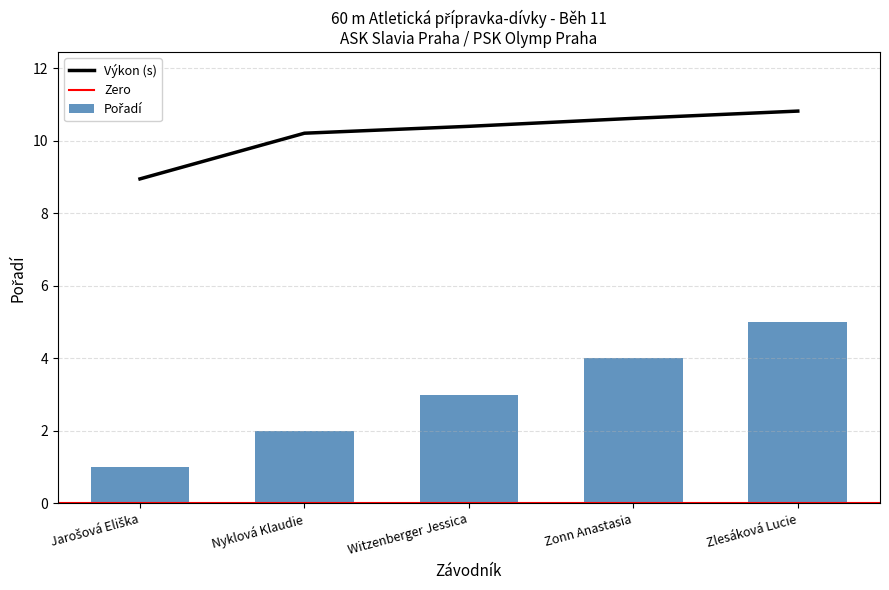

Is it true that Výkon equals 10.8 at Zlesáková Lucie?

True